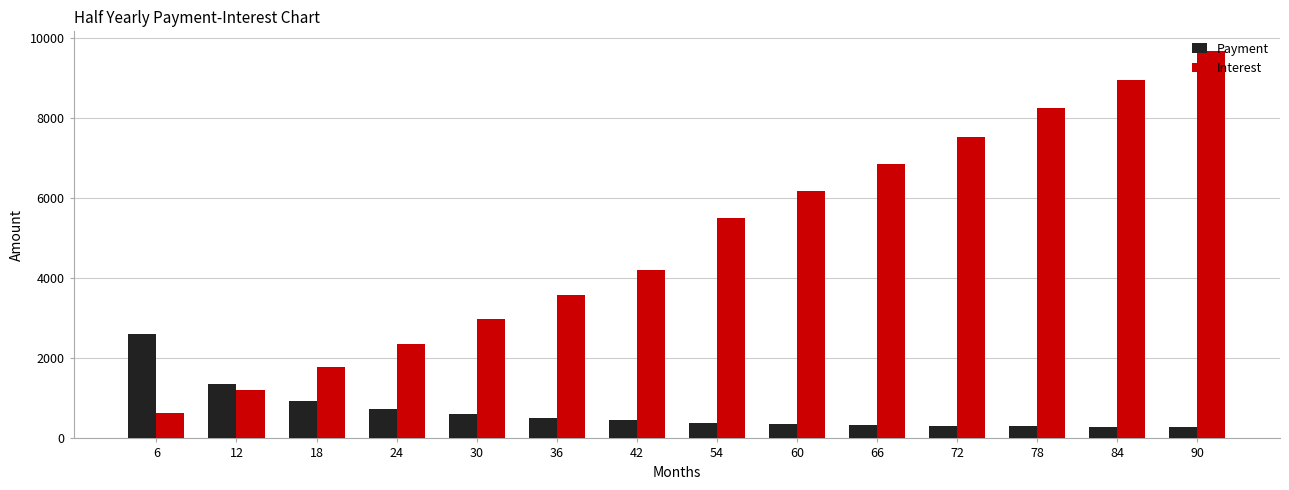

How many groups of bars are there?

14